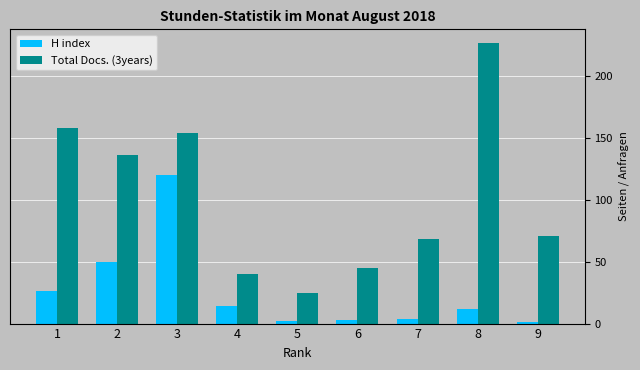

What is the maximum value shown in the chart?

226